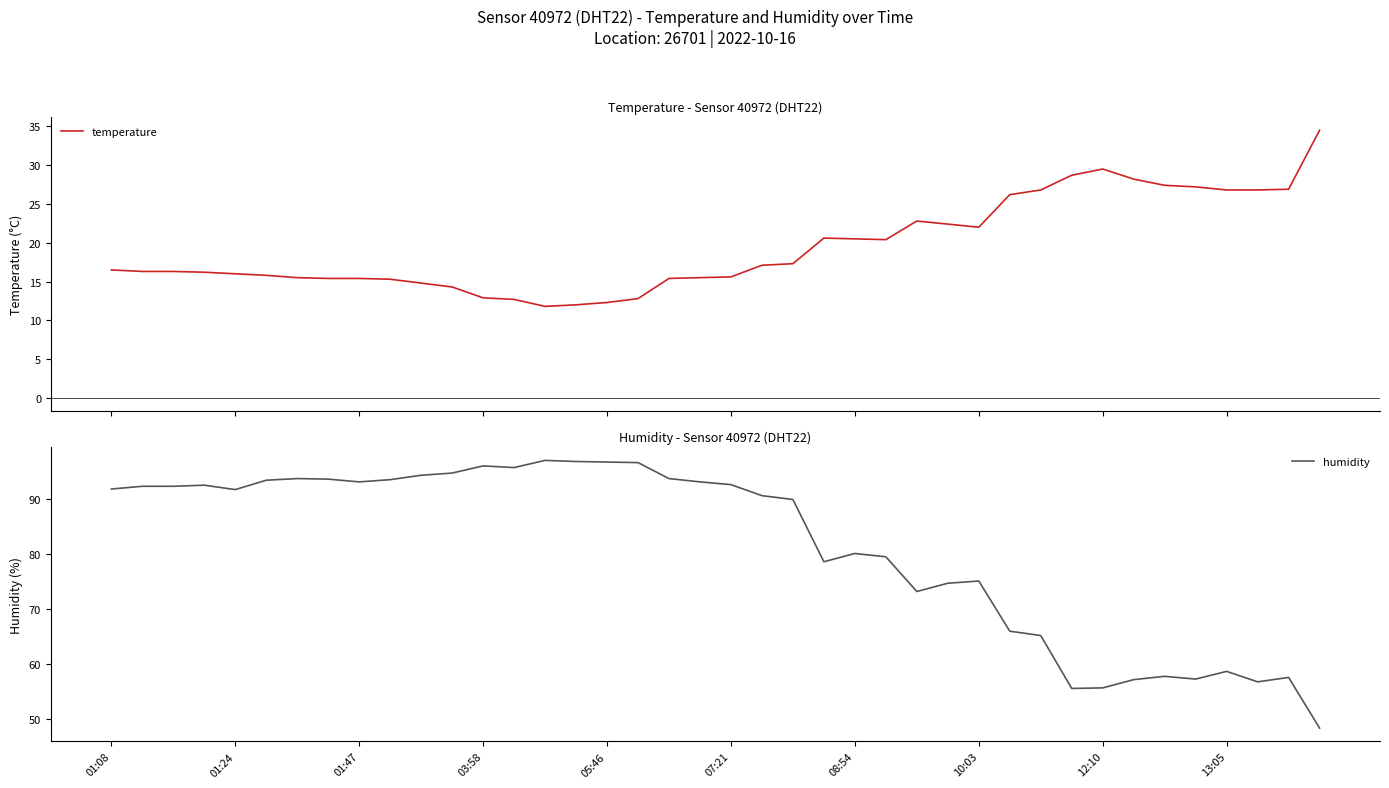

How many data points does each series have?

40